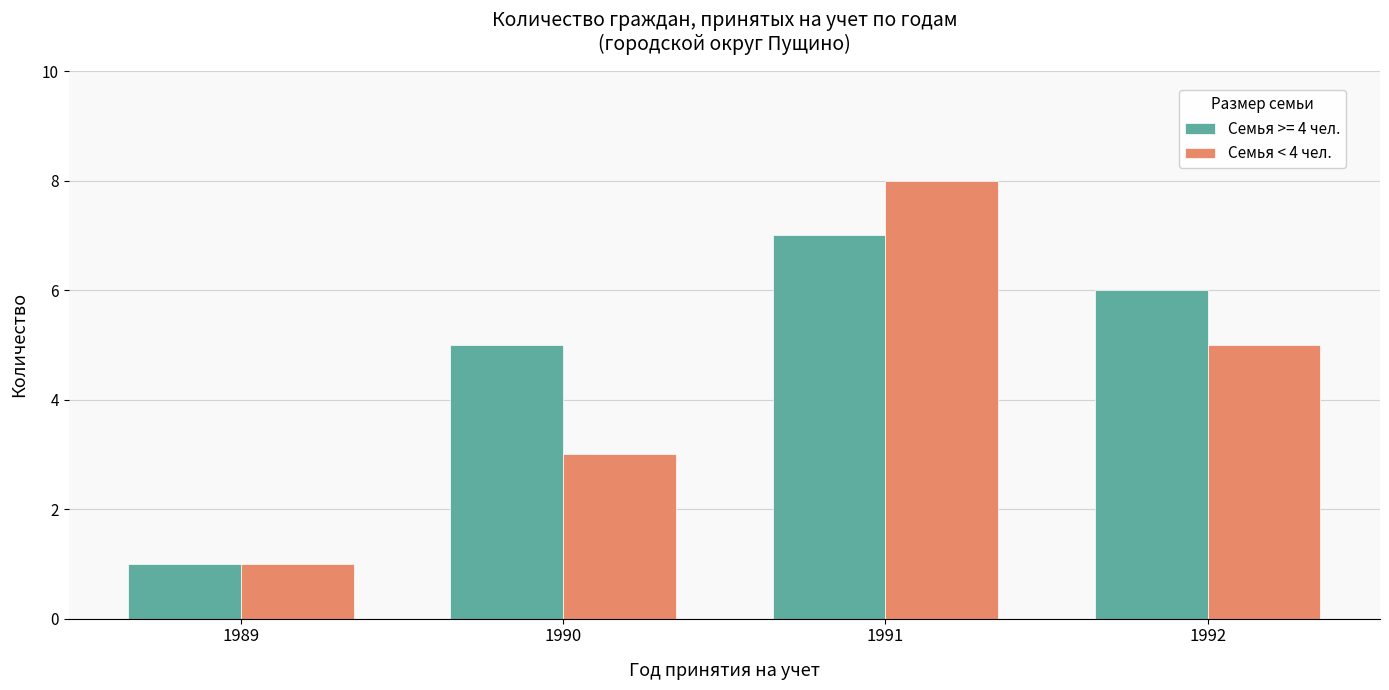

How many bars are there in total?

8